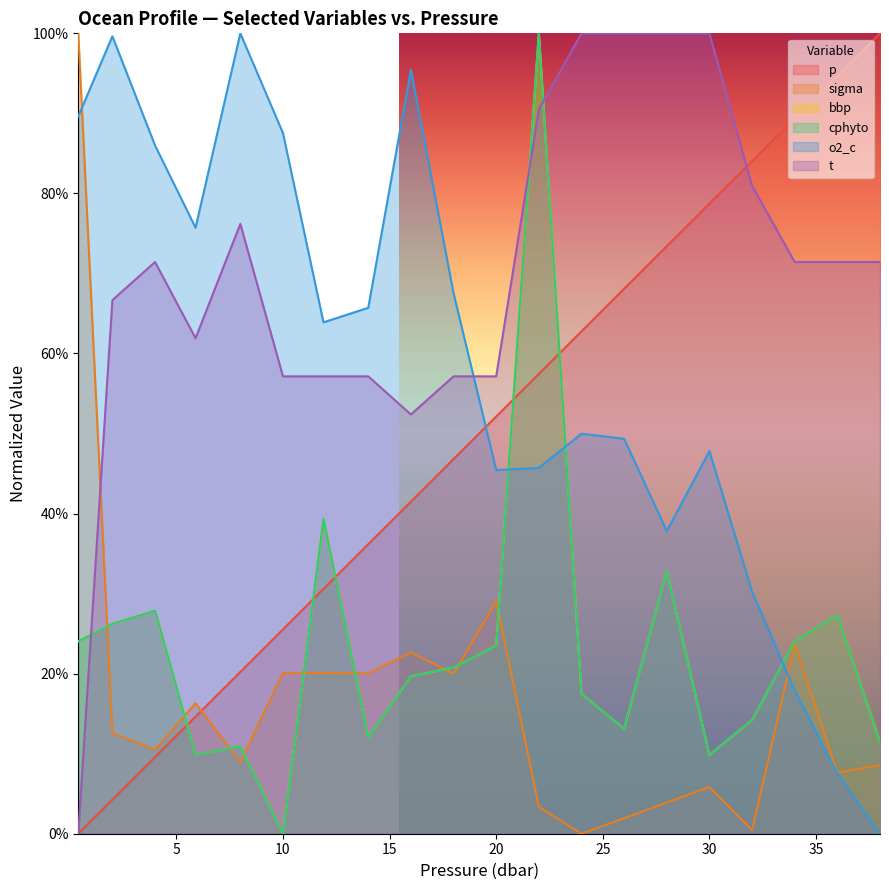

Which series changed the most between 24.0 and 26.0?

p